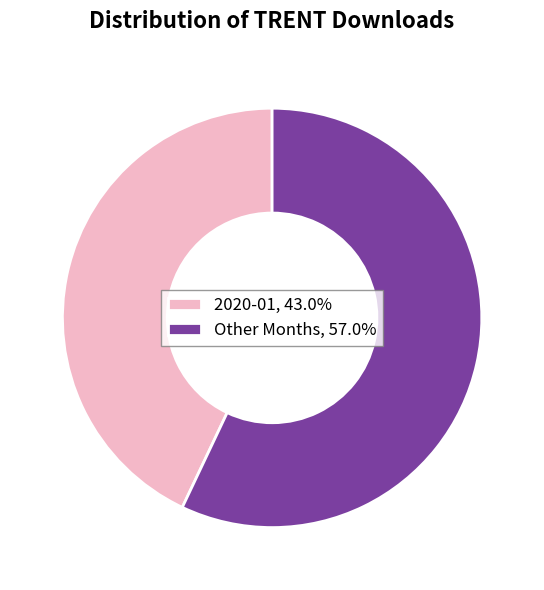

Is there a majority slice in this chart?

Yes